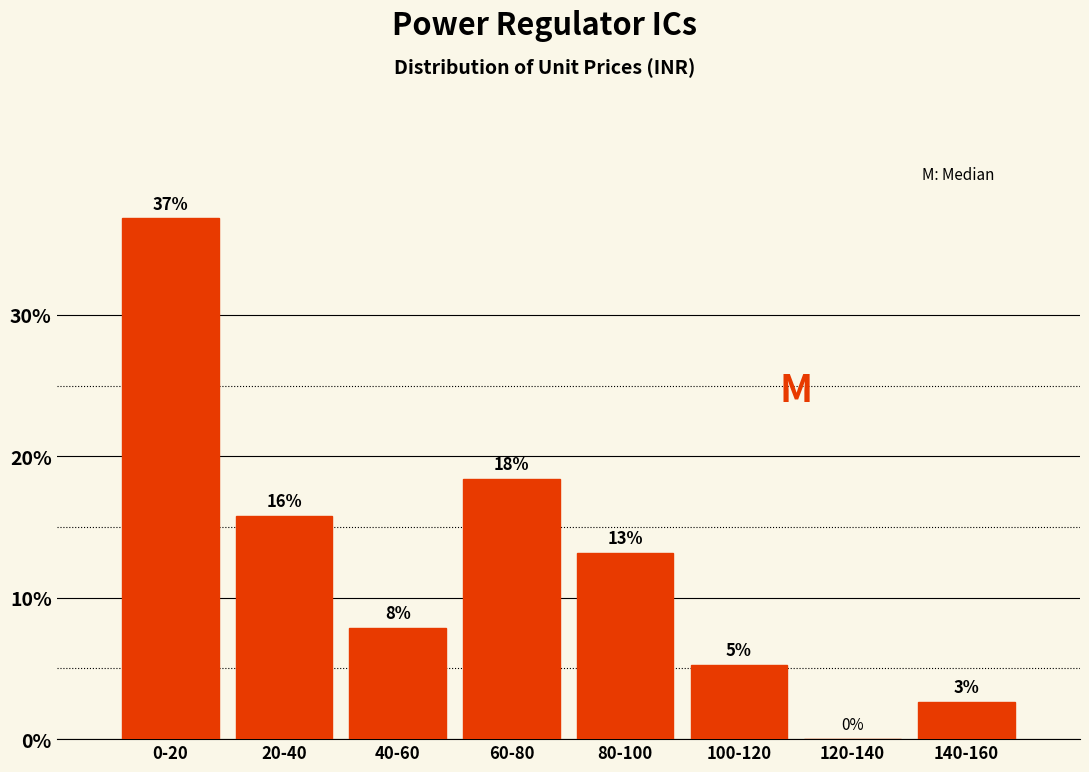

Are the bars horizontal?

No